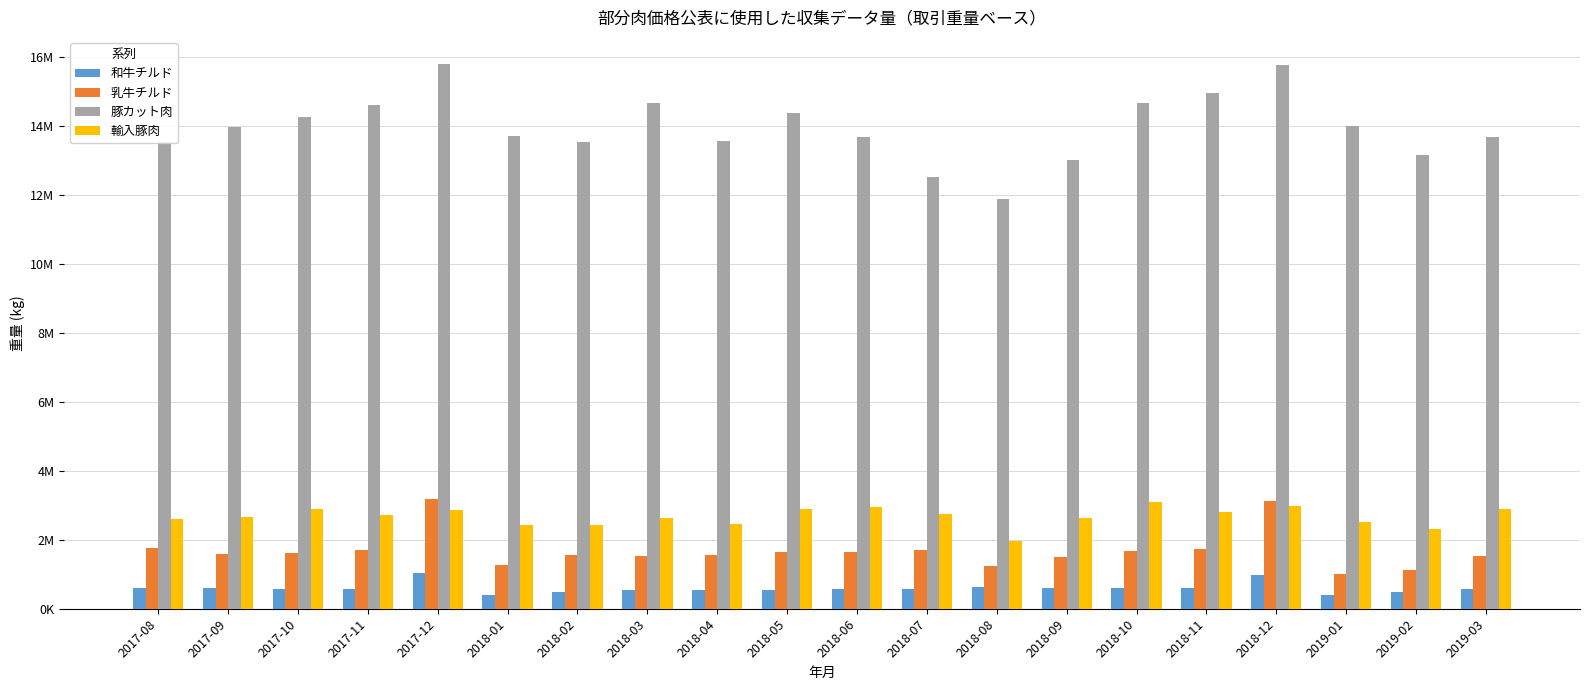

Where does the 和牛チルド series first go above 575143?

2017-08